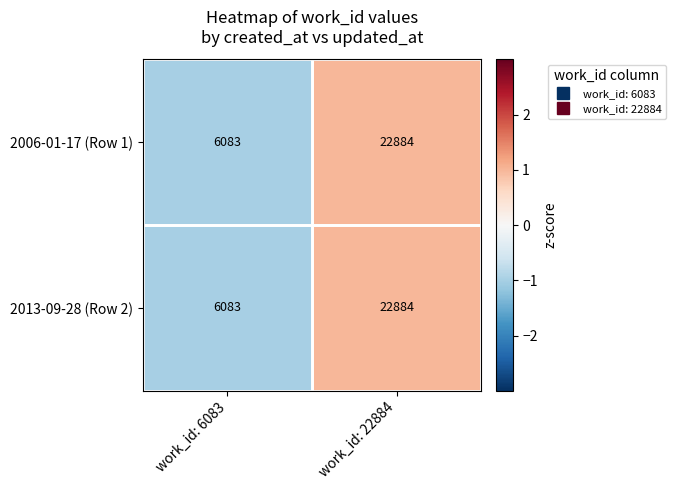

Is it true that 2006-01-17 (Row 1) equals 22884 at work_id: 22884?

True